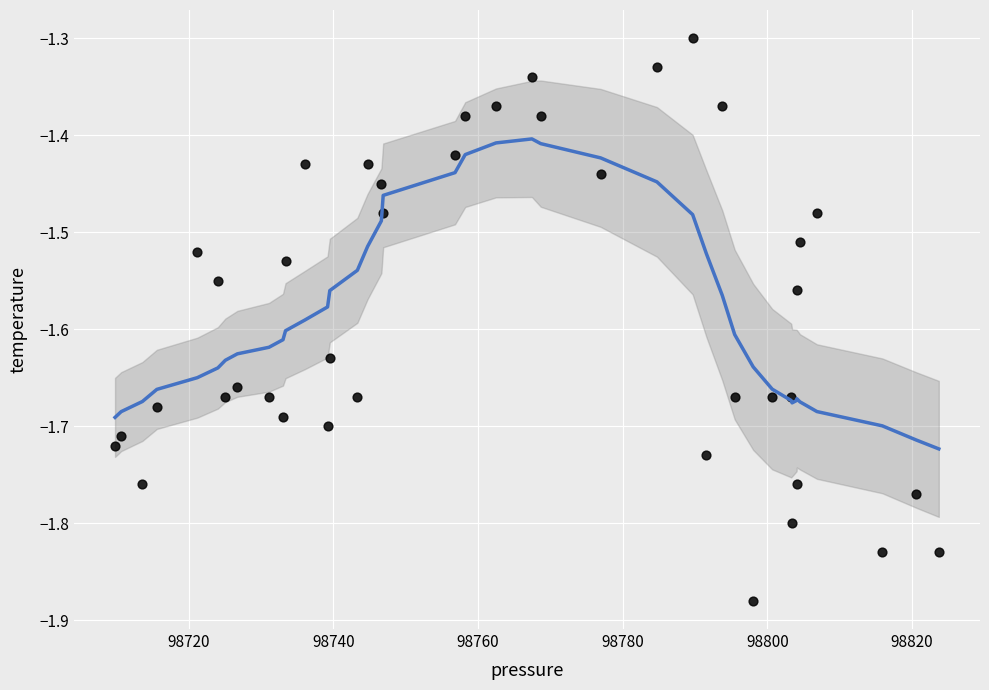

What is the range of Y values (max minus min)?

0.6